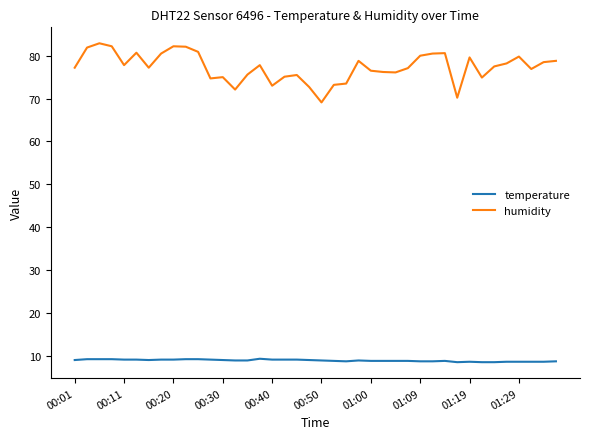

Is this an area chart (filled region under the line)?

No